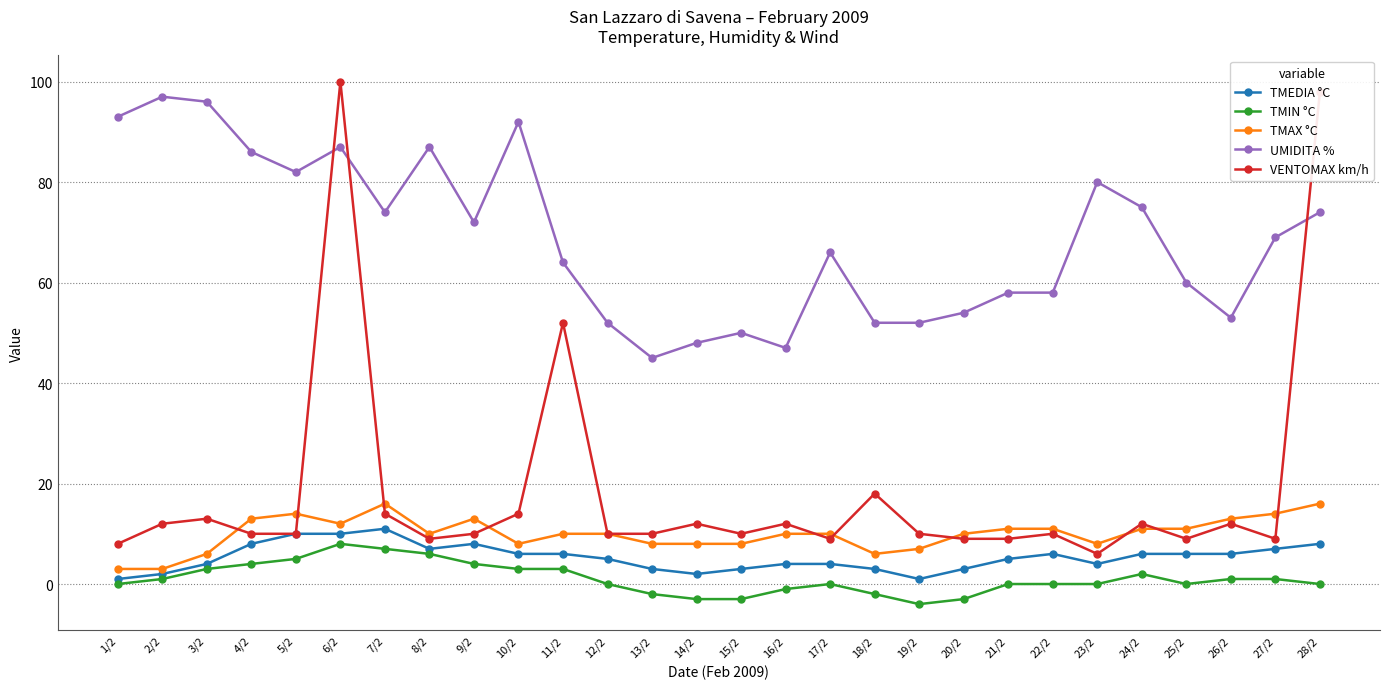

Is the value of TMIN °C at 2/2 greater than the value of UMIDITA % at 18/2?

No